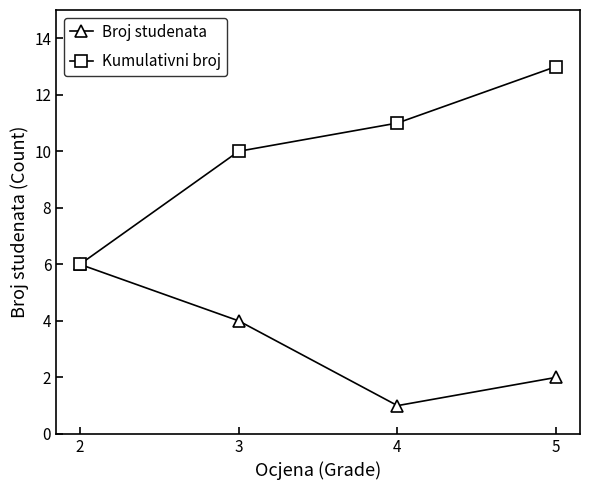

Reading right to left, extract all data points from this chart.

Broj studenata: 2	1	4	6
Kumulativni broj: 13	11	10	6